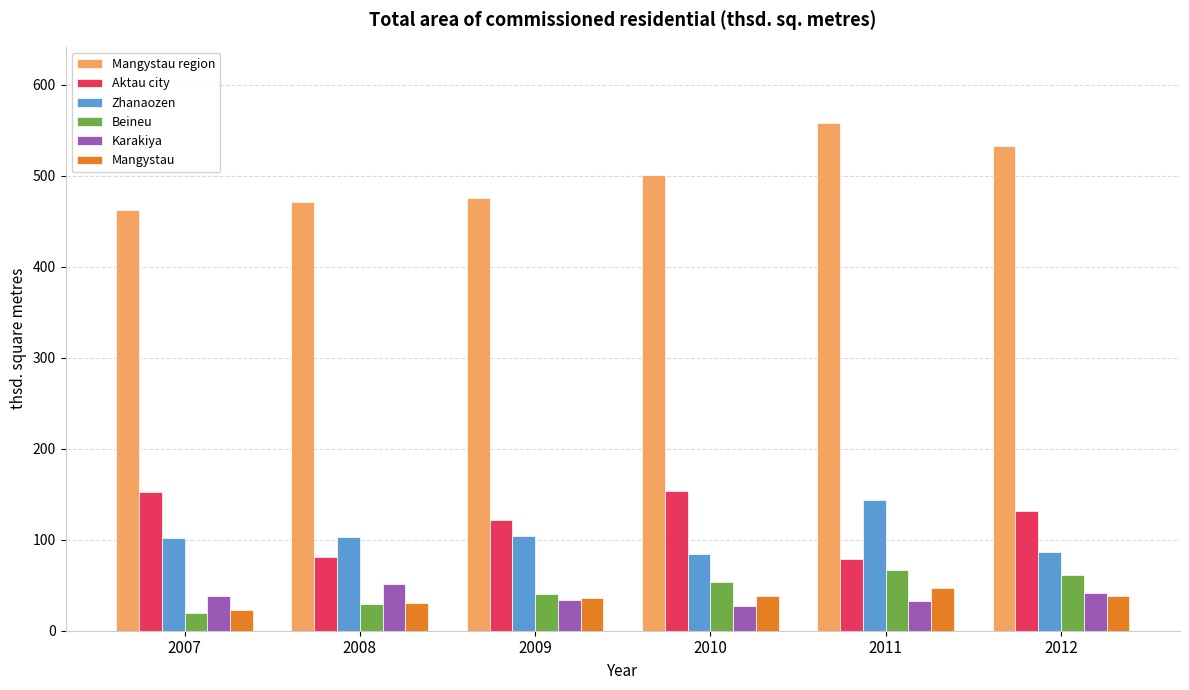

What is the average value of the Mangystau region series?

500.2